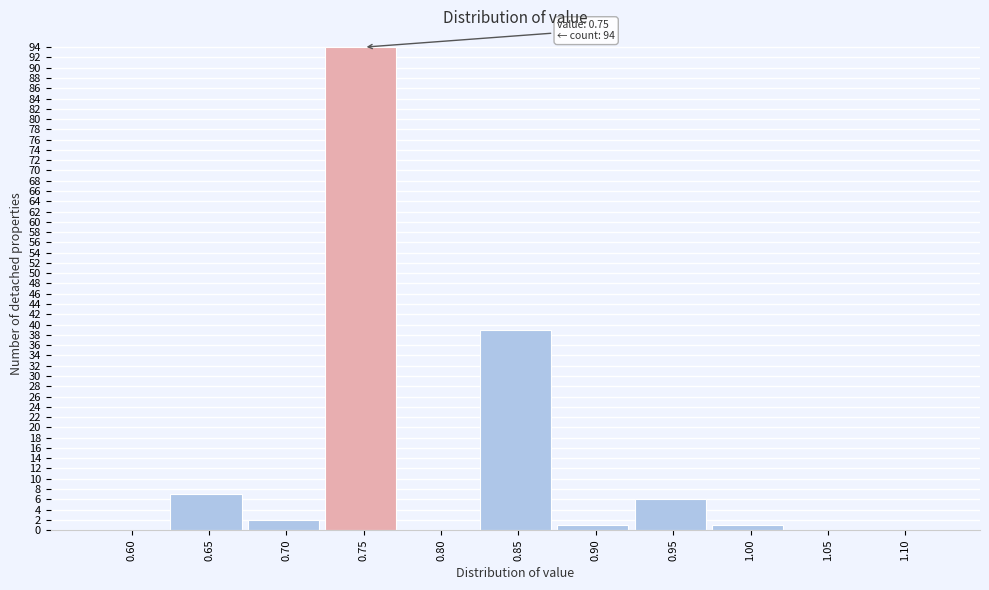

Reading left to right, list all the values displayed in this chart.

0.60=0	0.65=7	0.70=2	0.75=94	0.80=0	0.85=39	0.90=1	0.95=6	1.00=1	1.05=0	1.10=0